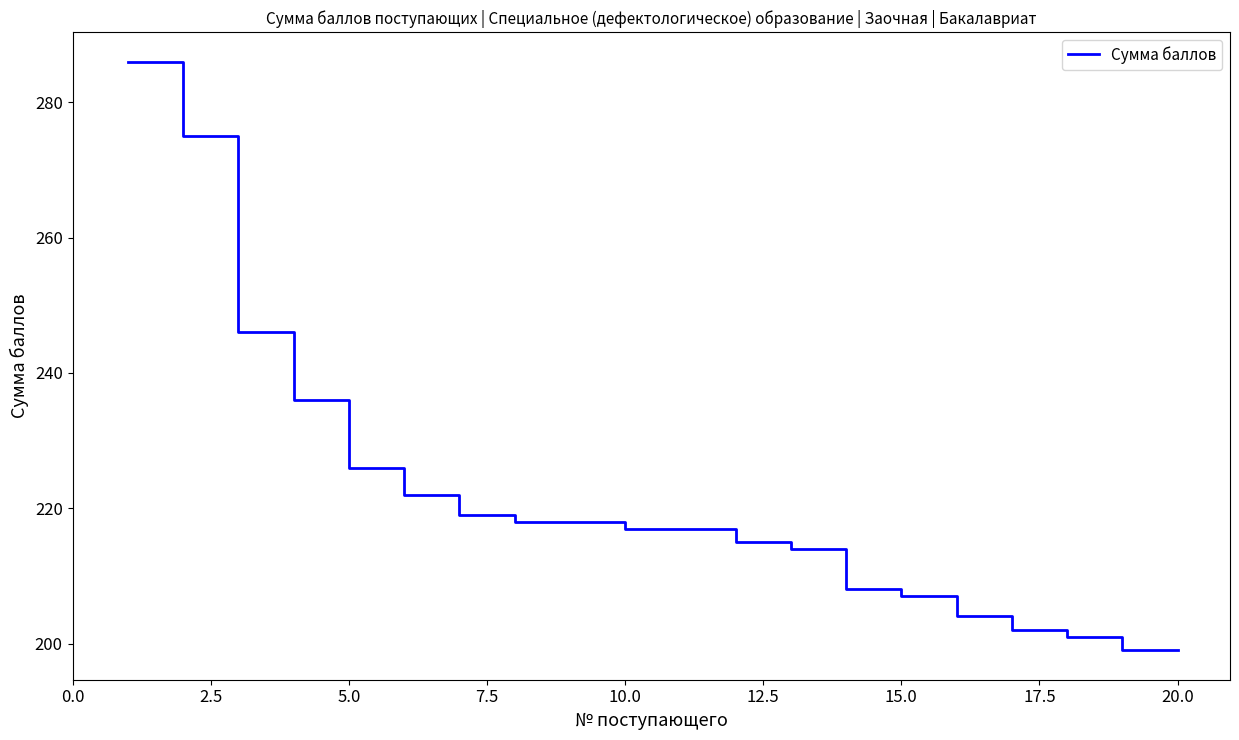

What is the maximum value shown in the chart?

286